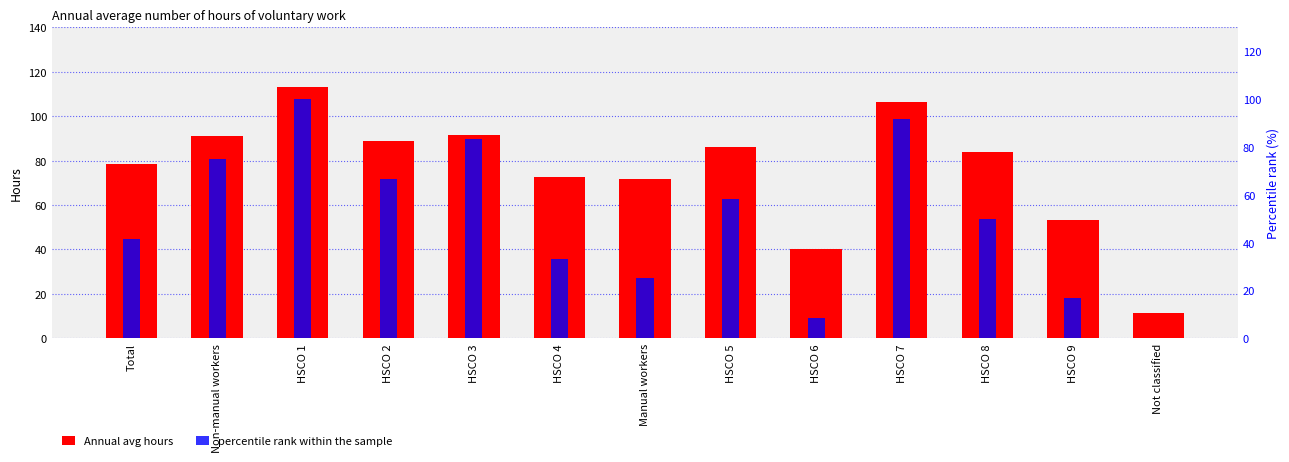

Which category has the lowest value across all series?

Not classified